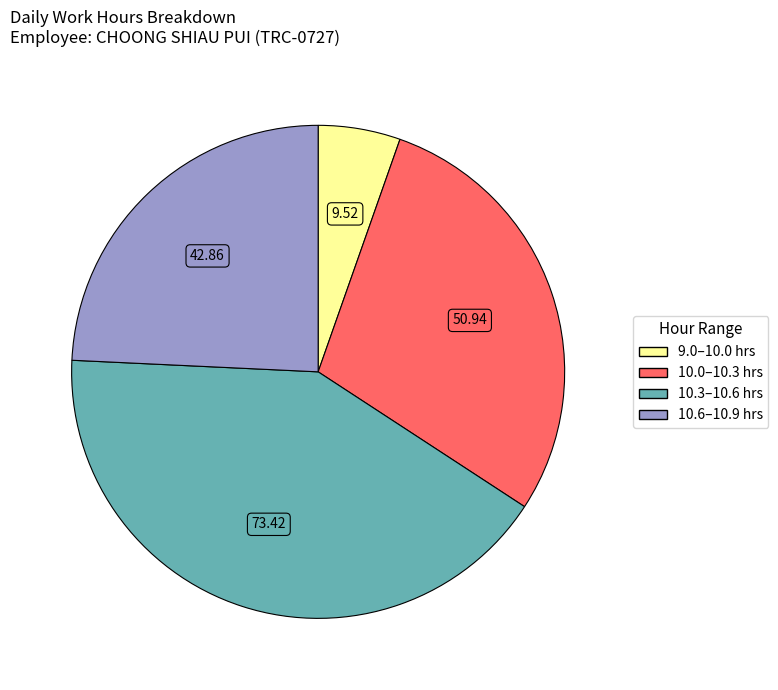

Is there a majority slice in this chart?

No